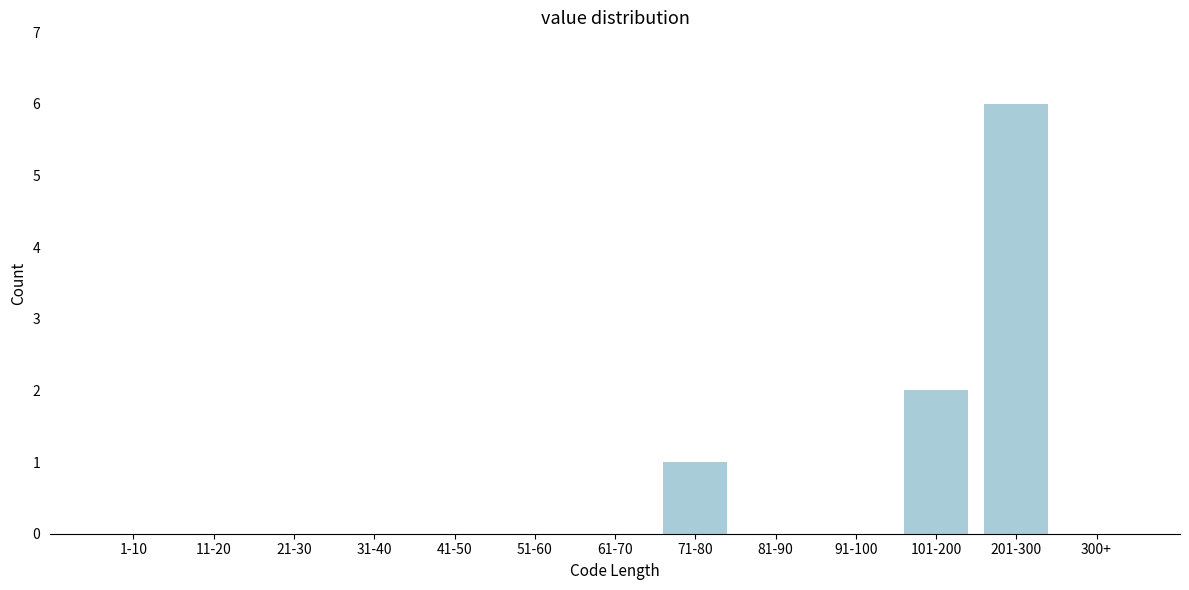

Reading left to right, list all the values displayed in this chart.

1-10=0	11-20=0	21-30=0	31-40=0	41-50=0	51-60=0	61-70=0	71-80=1	81-90=0	91-100=0	101-200=2	201-300=6	300+=0